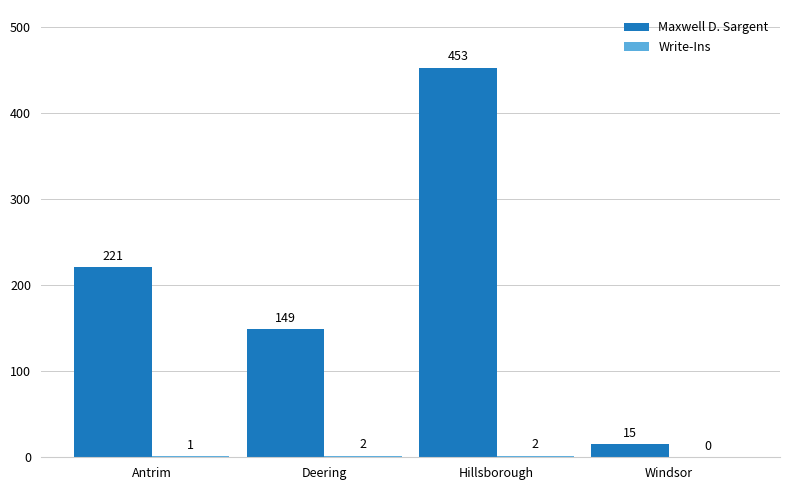

What is the maximum value shown in the chart?

453